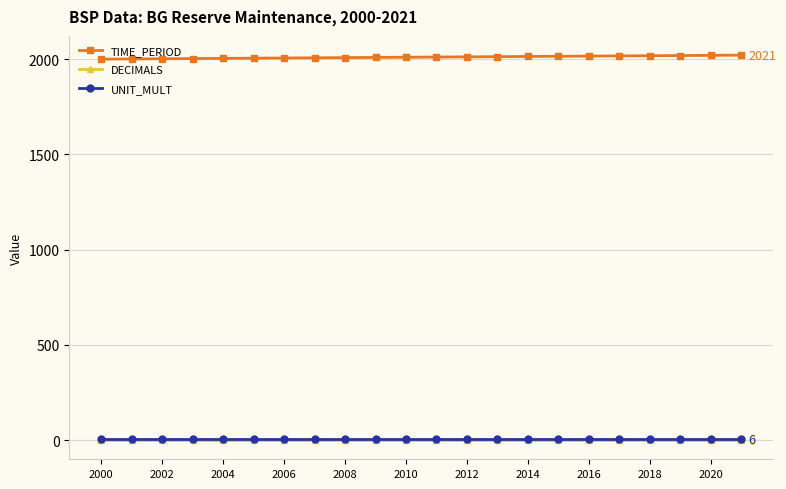

True or false: UNIT_MULT and TIME_PERIOD cross at least once.

False